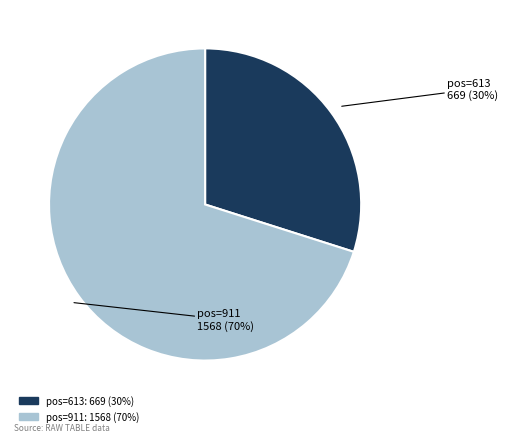

To the nearest percent, what is the difference between the largest and smallest slice percentages?

40%